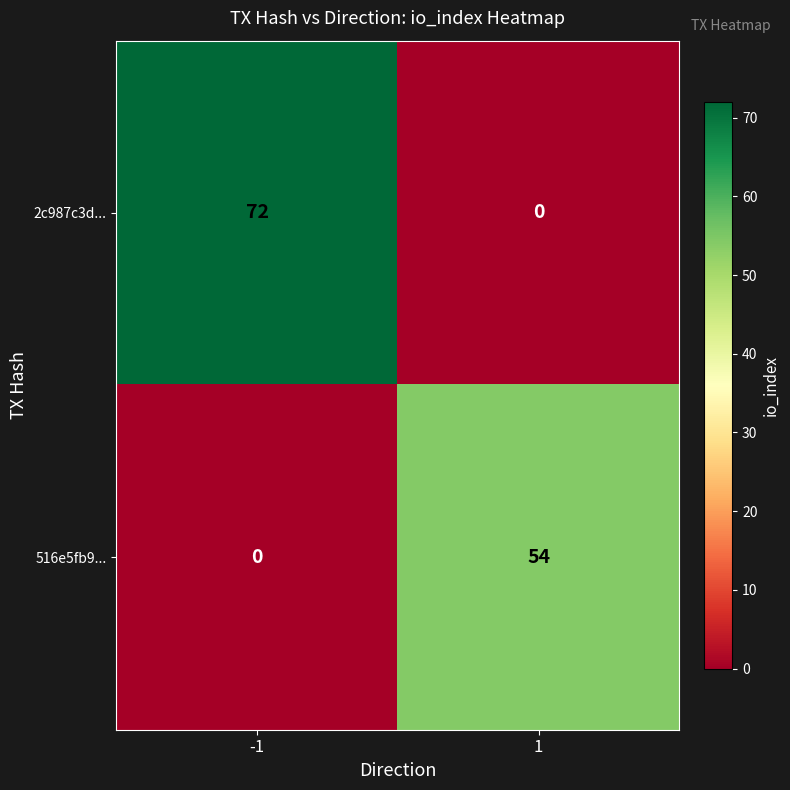

Count the number of data series in this chart.

2